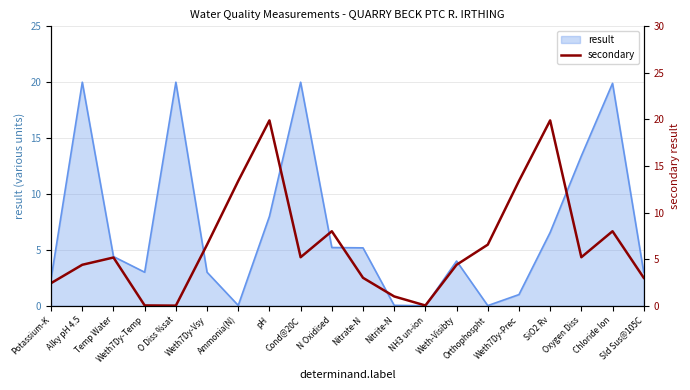

True or false: there are more than 2 points higher than both neighbors.

True